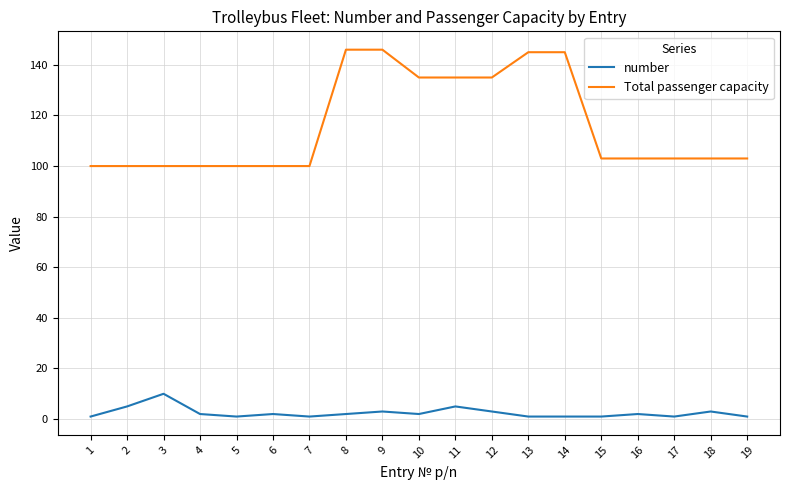

Is the value of Total passenger capacity at 5 greater than the value of number at 14?

Yes